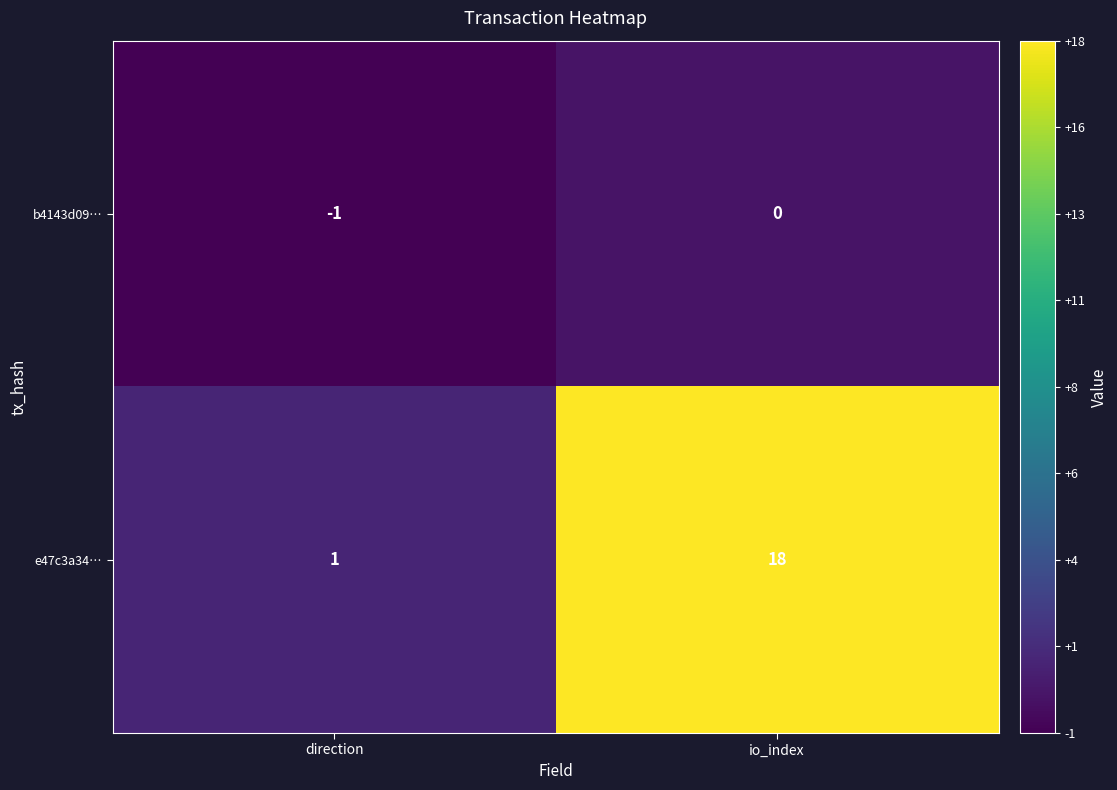

List the series in order of their overall mean, lowest first.

b4143d09…, e47c3a34…